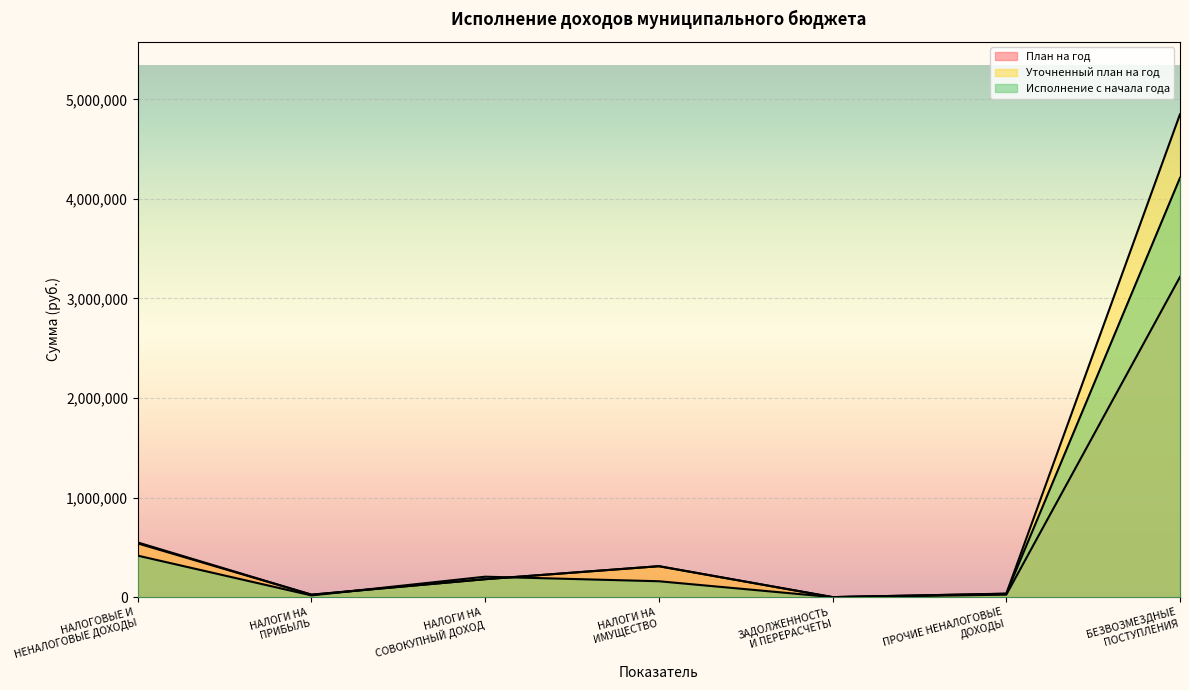

How many interior local valleys does the Исполнение с начала года series have?

2